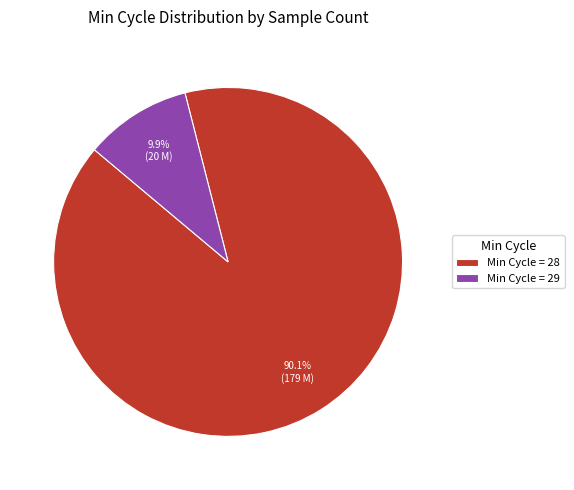

Which slice represents more than half of the pie?

Min Cycle = 28